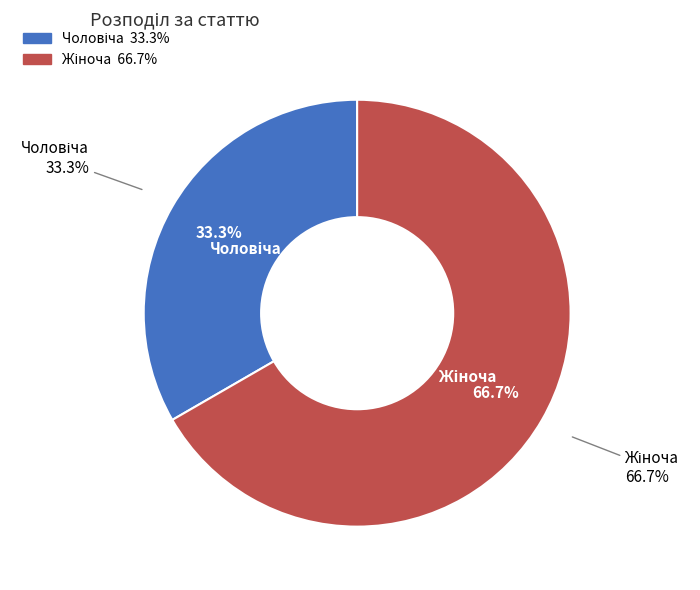

To the nearest percent, what is the difference between the largest and smallest slice percentages?

33%